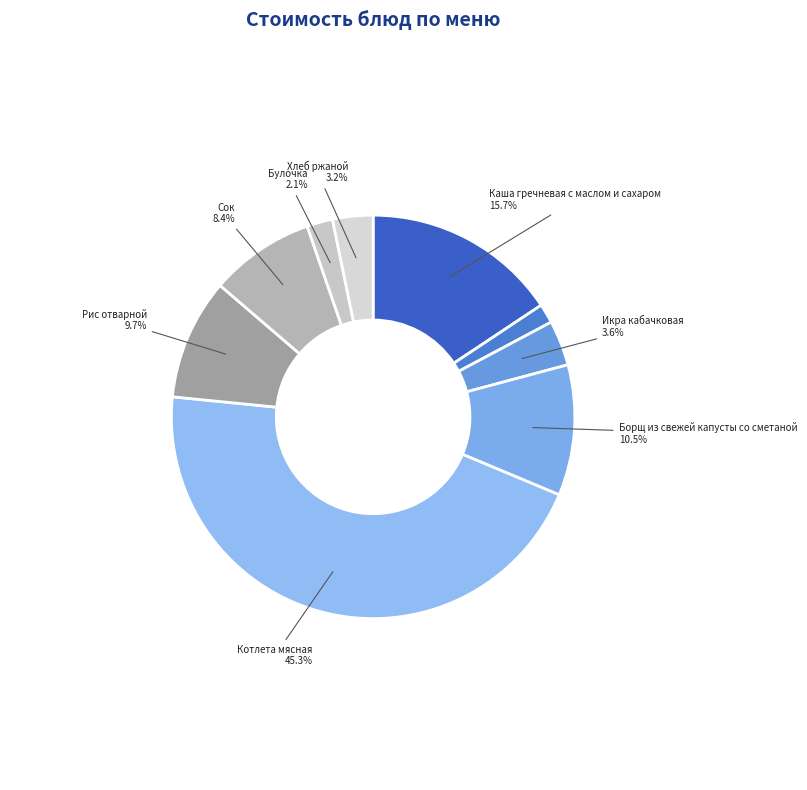

What is the smallest slice in the pie chart?

Чай с сахаром